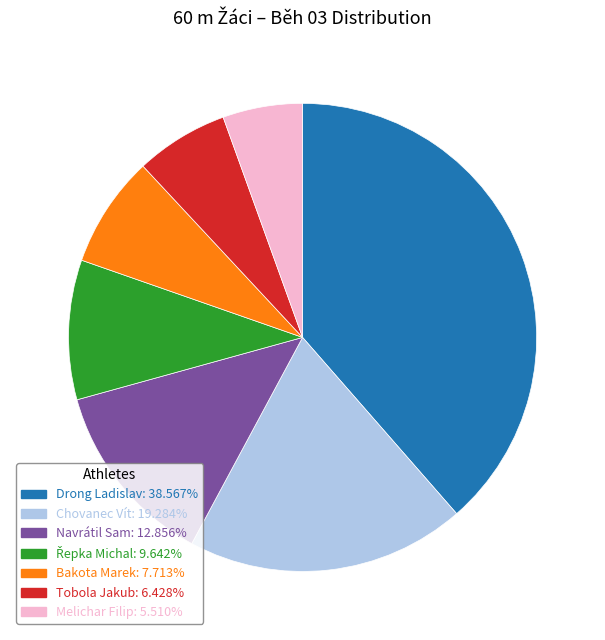

Which slice is the smallest?

Melichar Filip